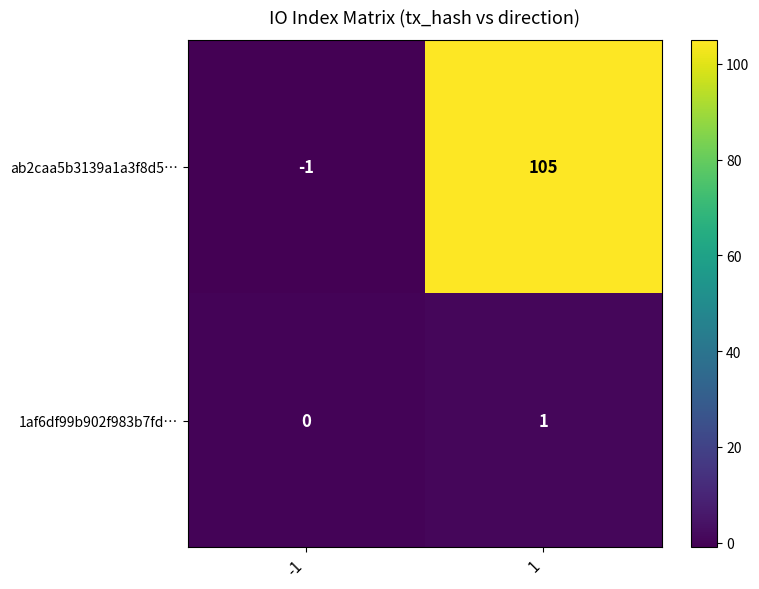

The value of ab2caa5b3139a1a3f8d5… at -1 is -1. True or false?

True